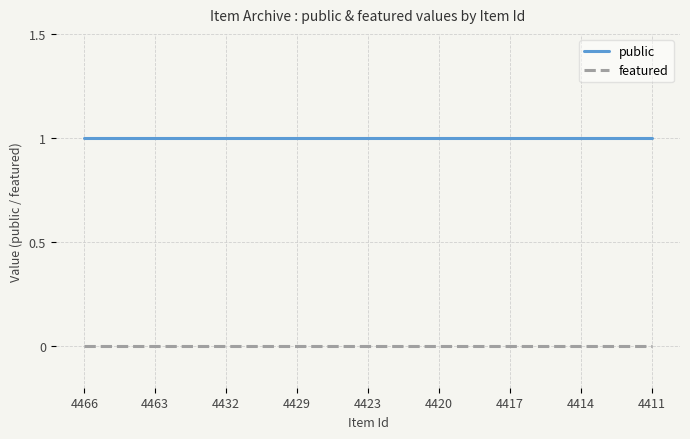

Which series has the largest total across all categories?

public